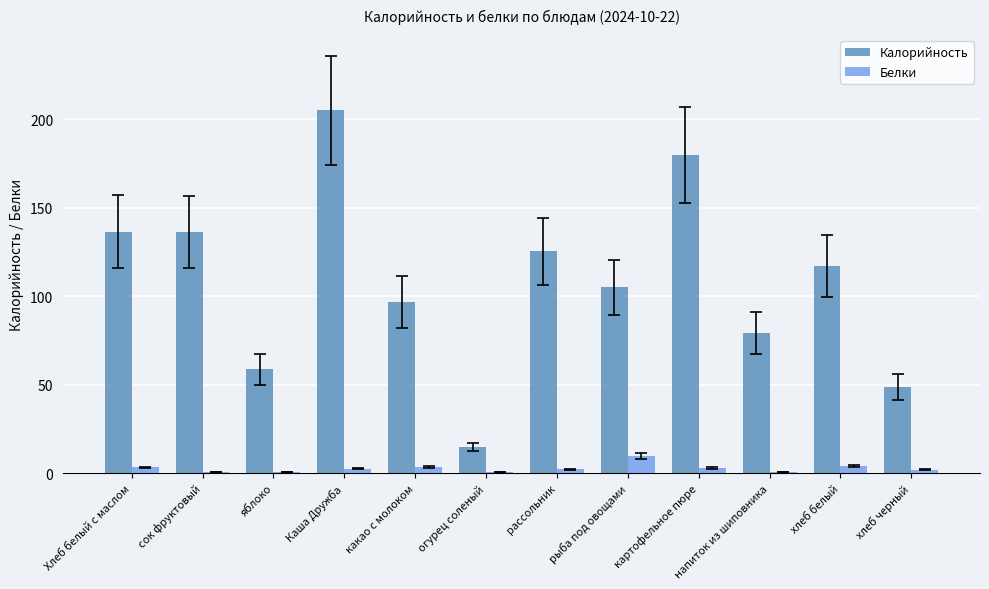

Is the value of Калорийность at хлеб белый greater than the value of Белки at яблоко?

Yes